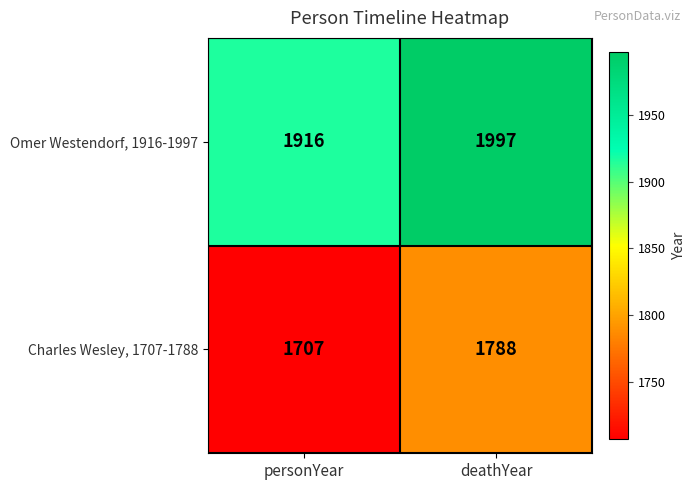

What is the average value of the Charles Wesley, 1707-1788 series?

1748